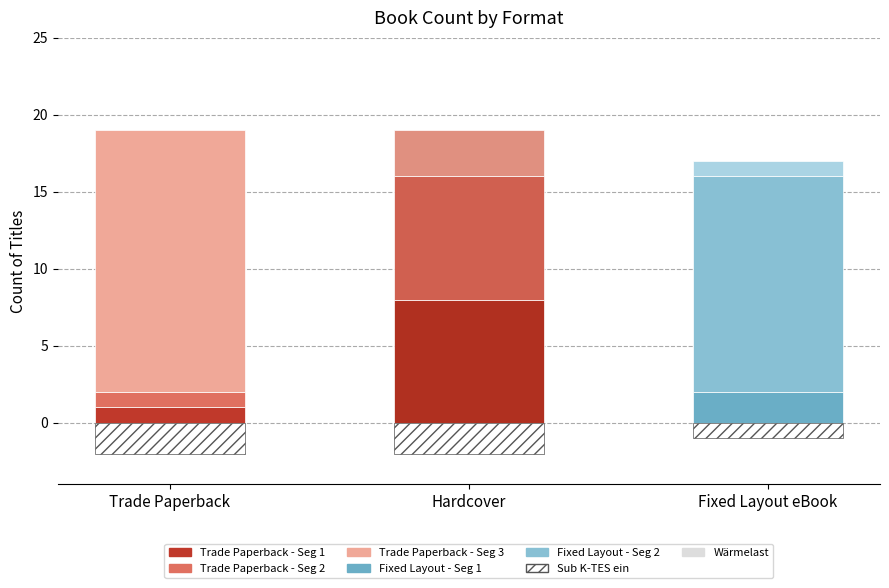

What is the value of the Group A bar at the 1st from the left?

1